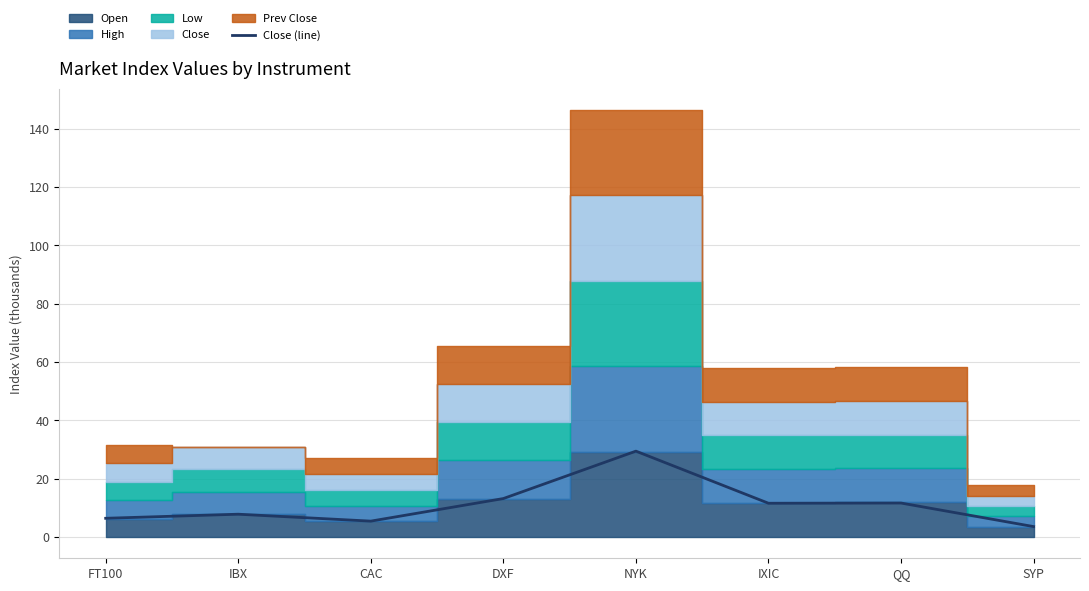

At which label is the value closest to 16?

DXF